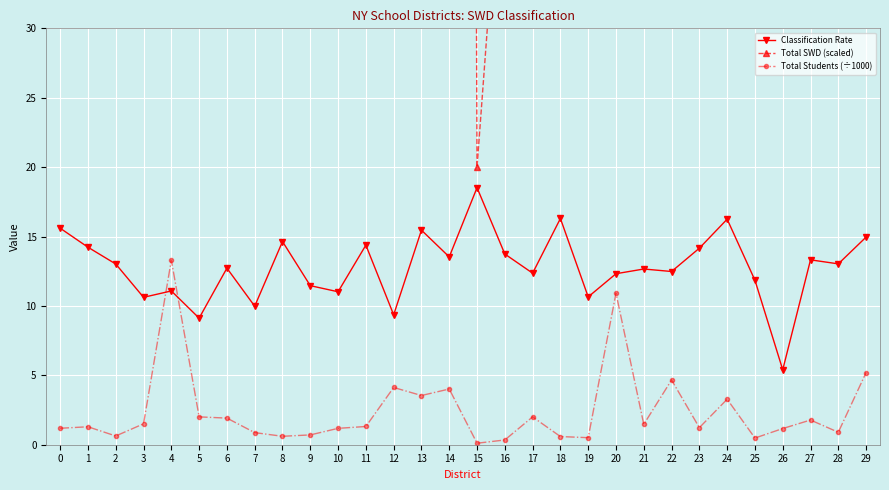

In Classification Rate, how many points are higher than both neighbors (excluding endpoints)?

10